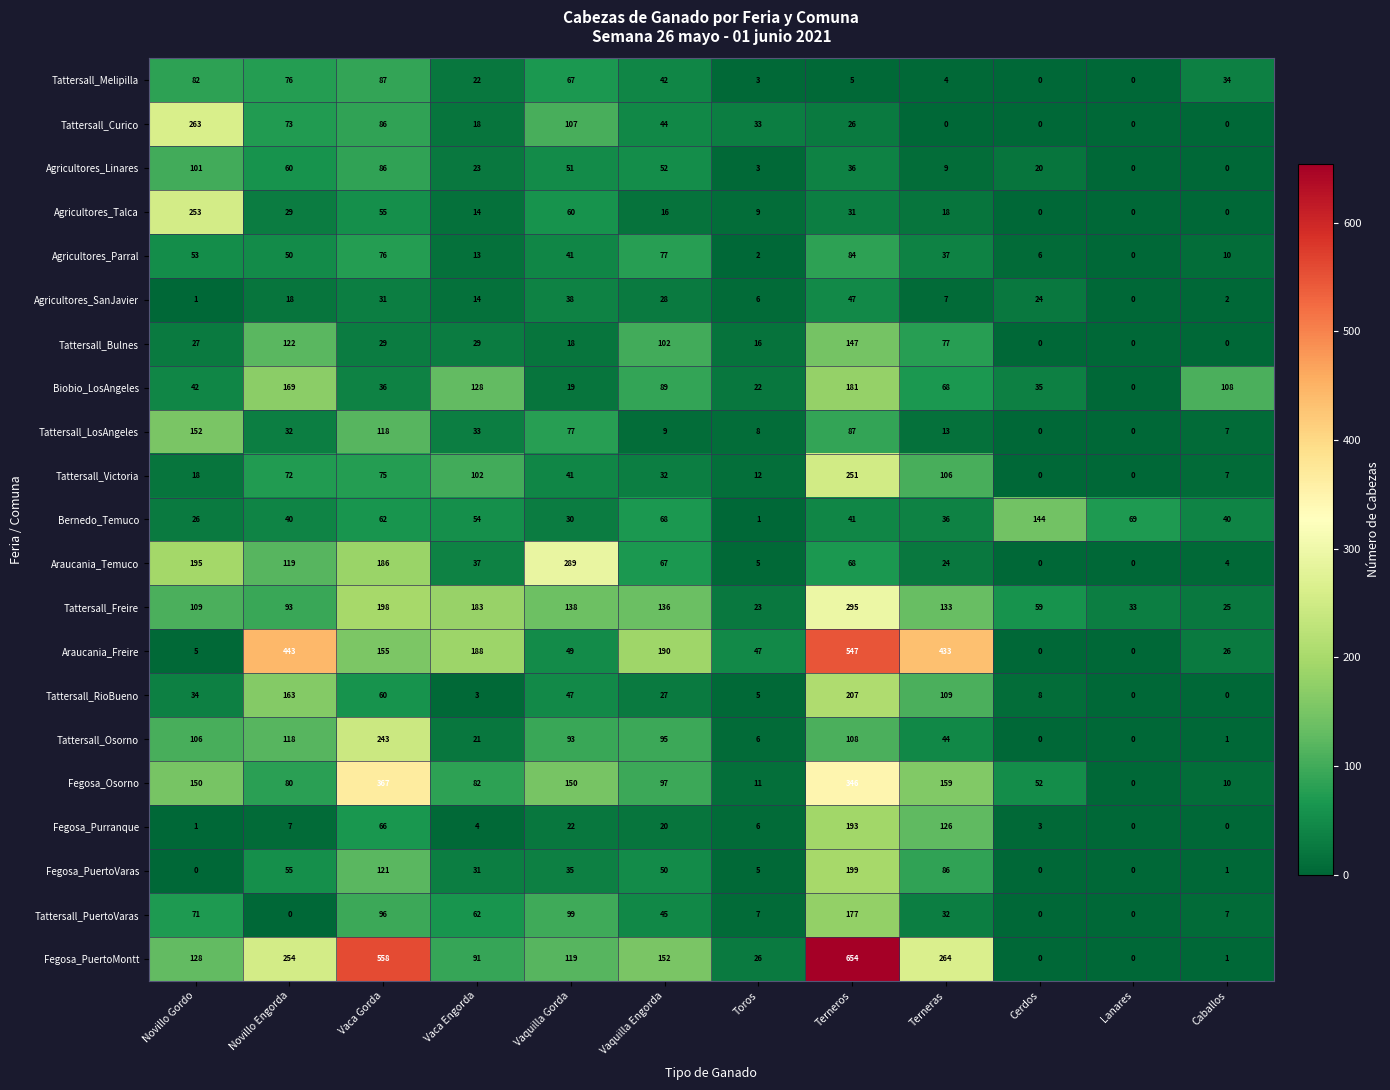

Which category has the highest value in the Bernedo_Temuco series?

Cerdos